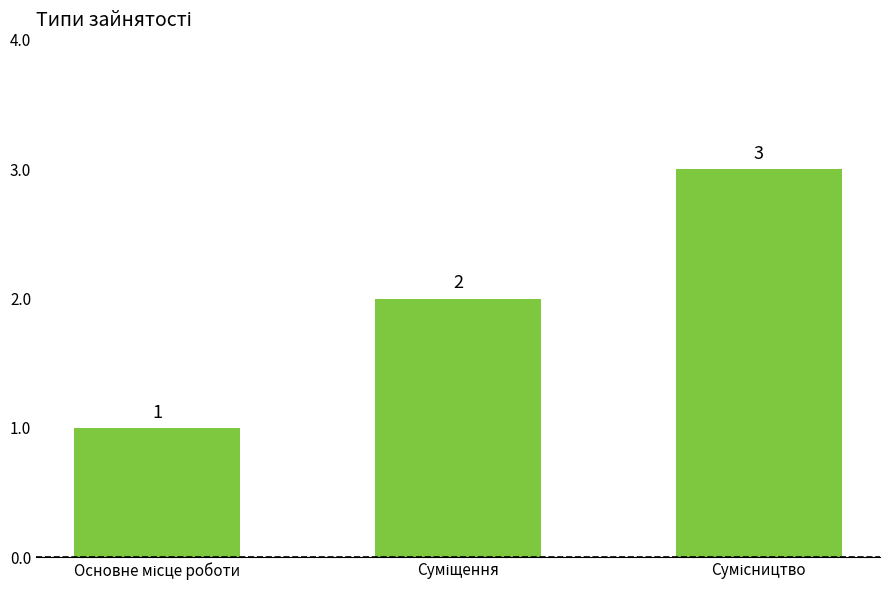

What is the greatest value displayed?

3